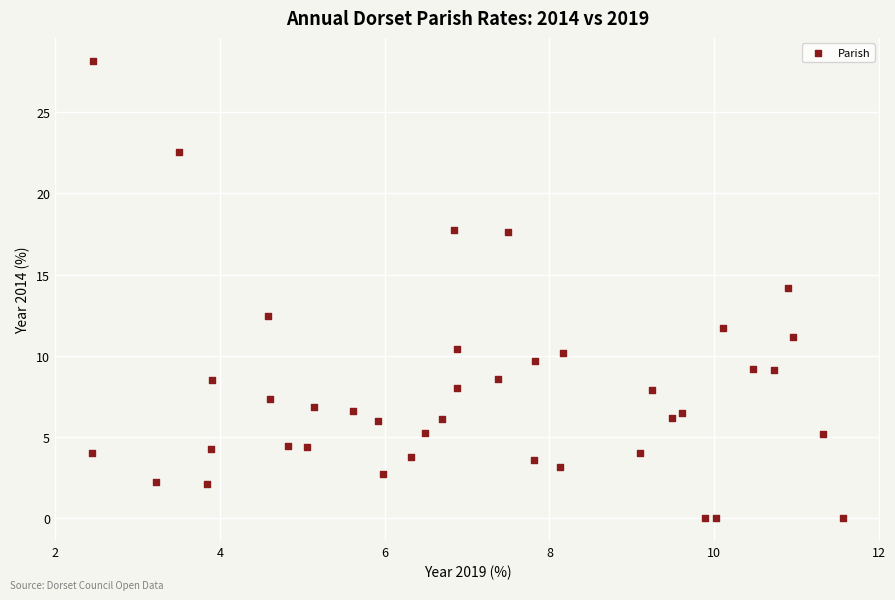

What is the range of X values (max minus min)?

9.1